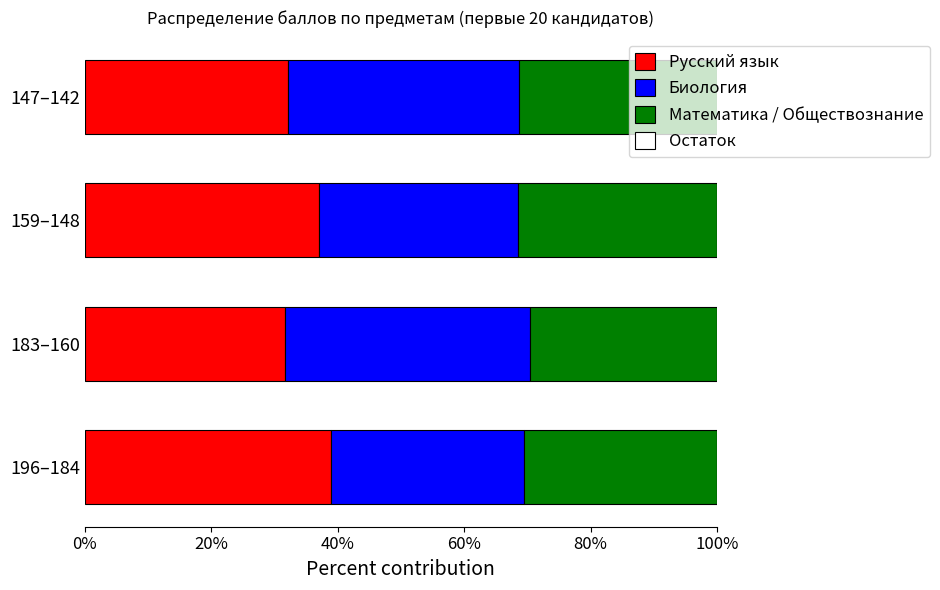

The value of Русский язык at 196–184 is 11.7. True or false?

False